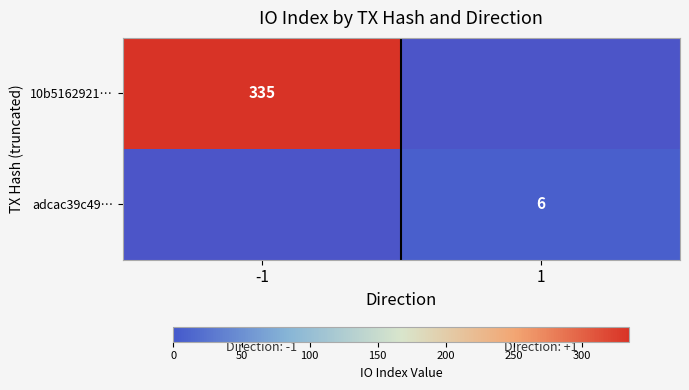

Is the value of adcac39c49… at 1 greater than the value of 10b5162921… at -1?

No